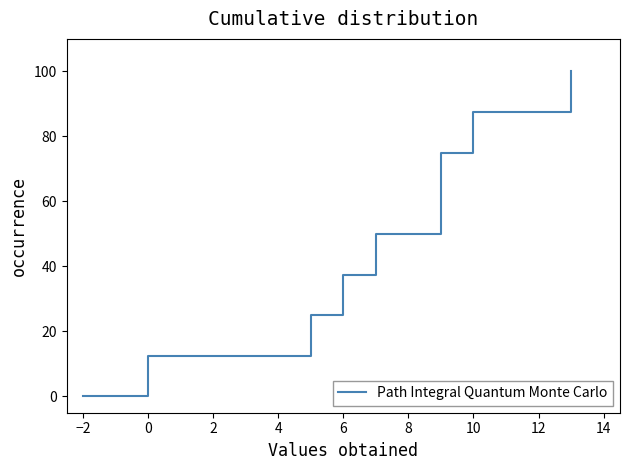

What is the difference between the maximum and second lowest values?

87.5